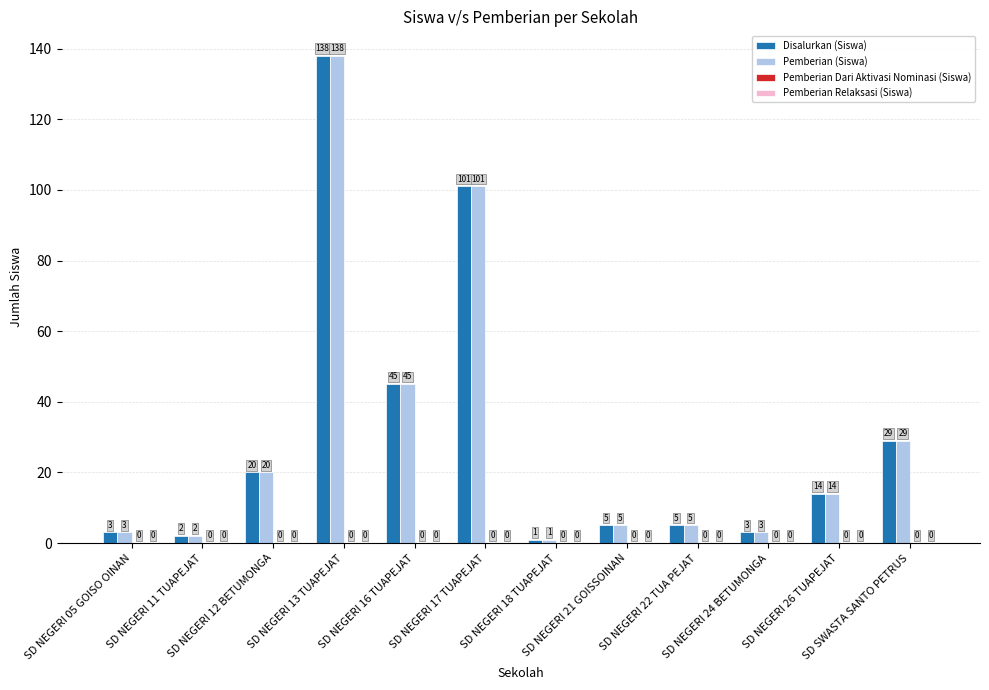

What is the difference between the second highest and minimum values in the Disalurkan (Siswa) series?

100